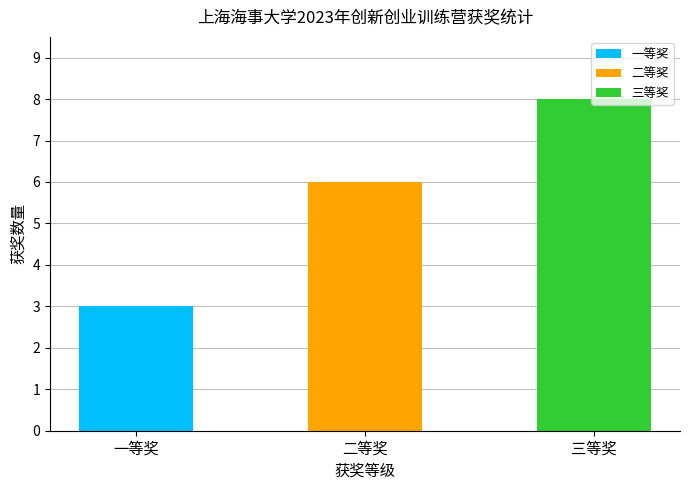

Are the bars horizontal?

No